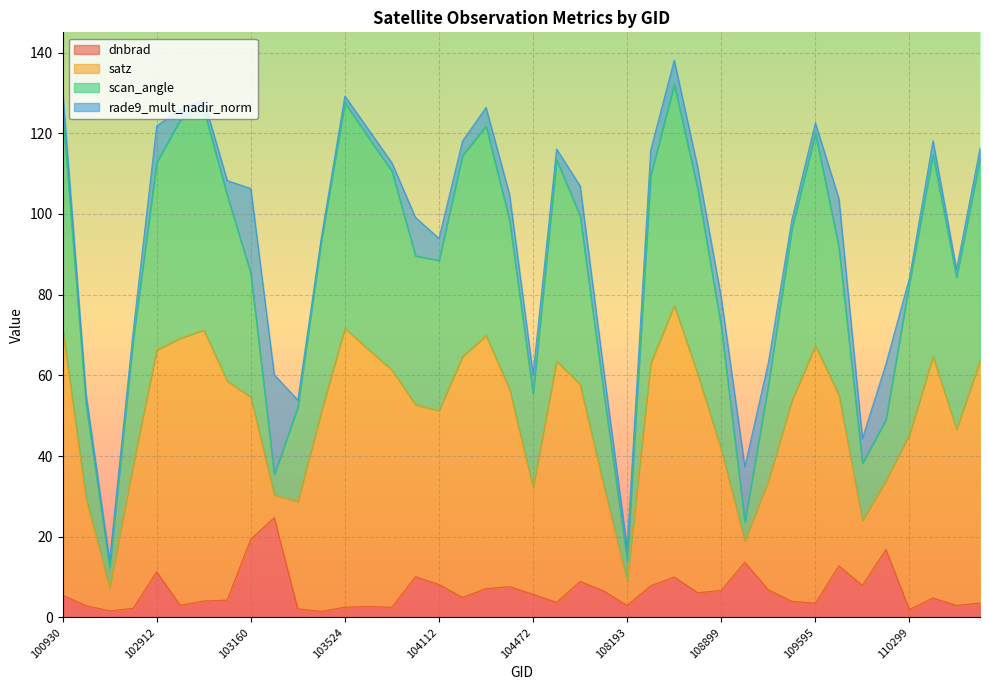

Is it true that satz equals 28.5 at 103524?

False